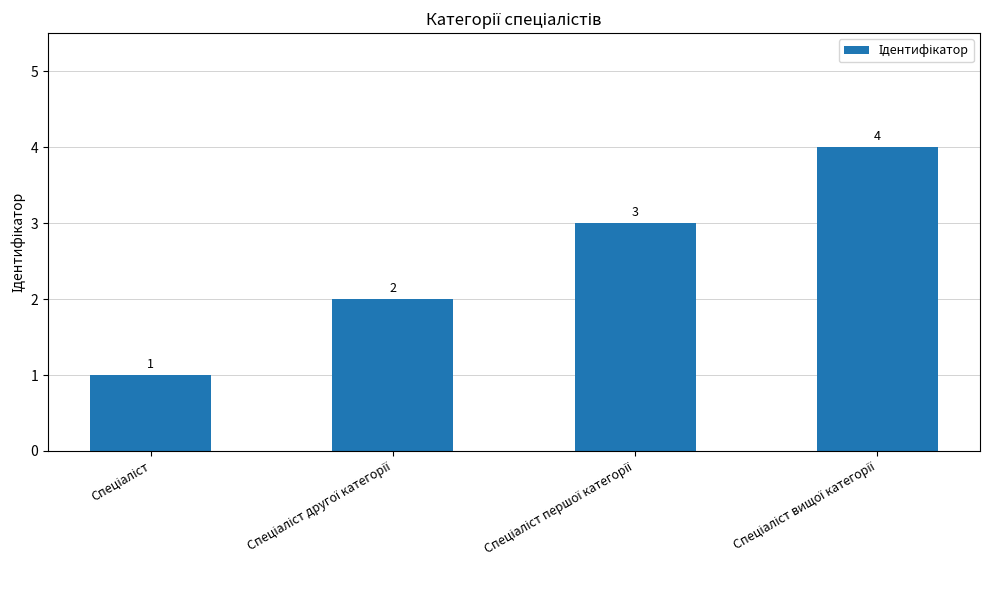

How many values are between 2 and 4?

3